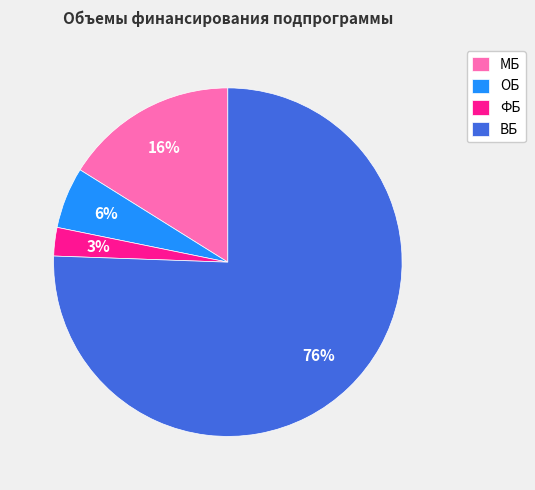

How many segments does this pie chart have?

4